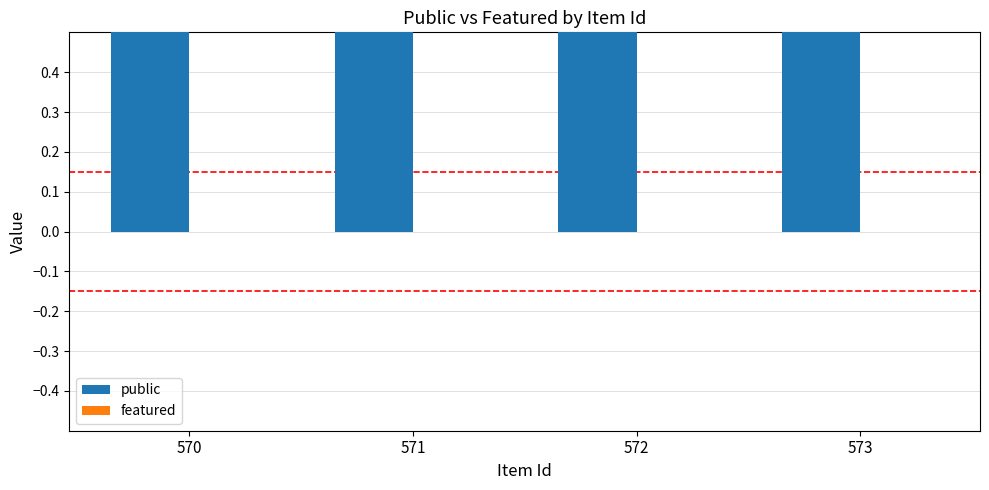

Rank the series by their maximum value, from highest to lowest.

public, featured